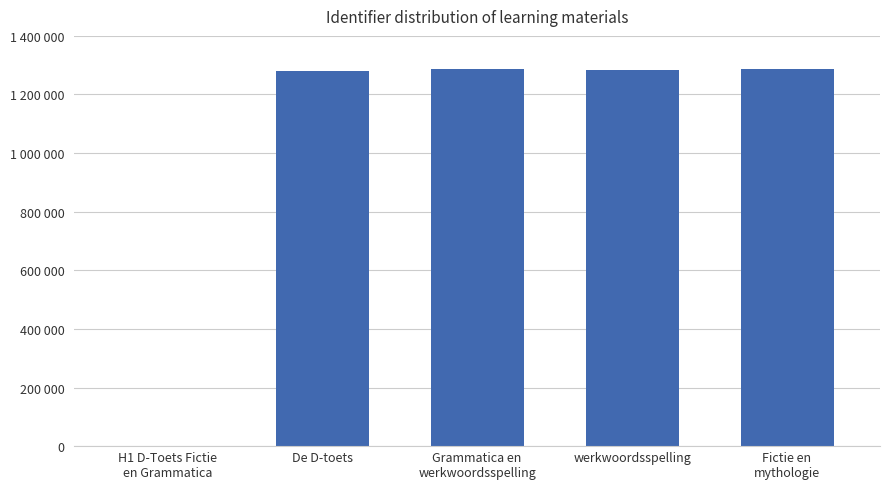

Between Grammatica en
werkwoordsspelling and werkwoordsspelling, which is larger?

Grammatica en
werkwoordsspelling